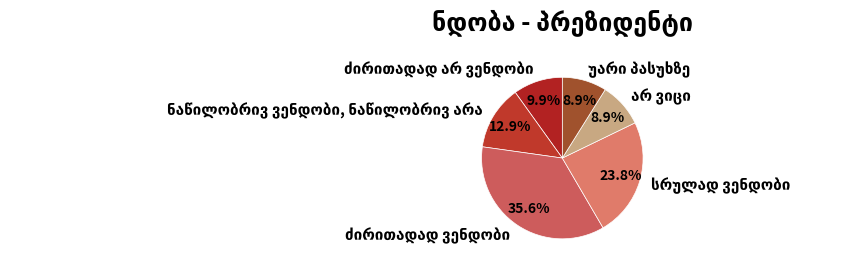

Is there any slice that represents more than half of the pie?

No